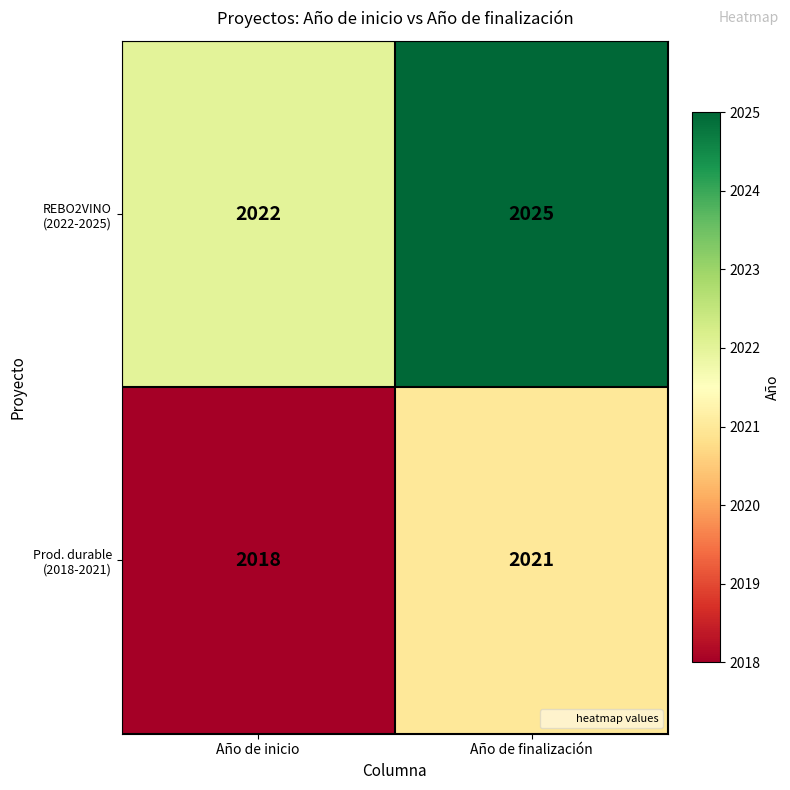

What is the spread (max minus min) of values at Año de finalización?

4